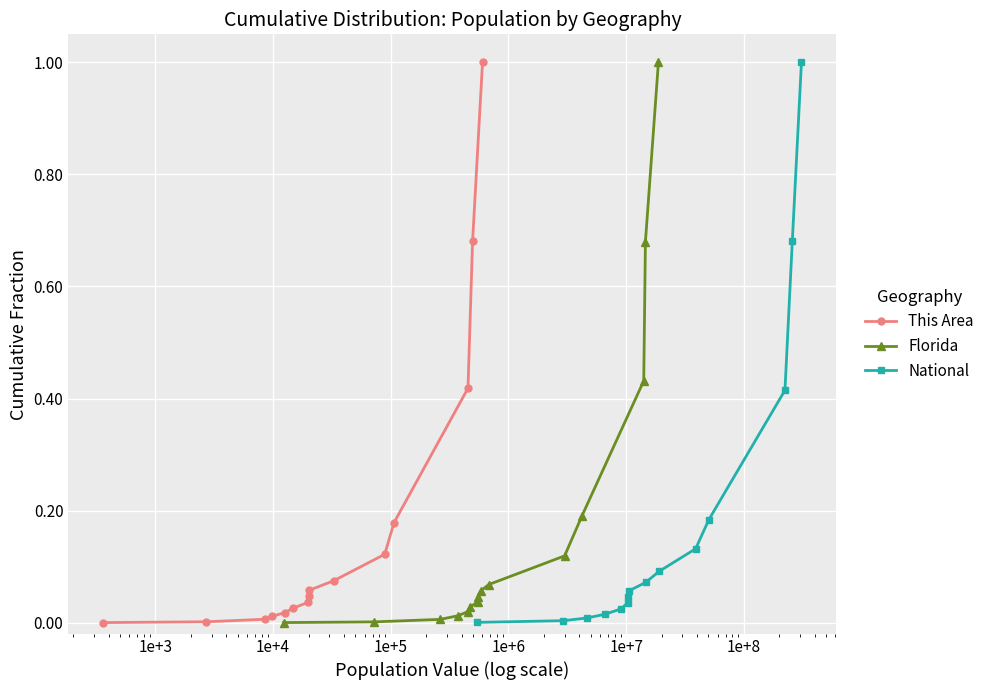

Which series ends up on top after the final intersection of National and This Area?

National